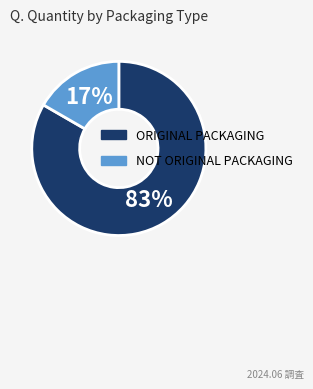

What is the smallest slice in the pie chart?

NOT ORIGINAL PACKAGING